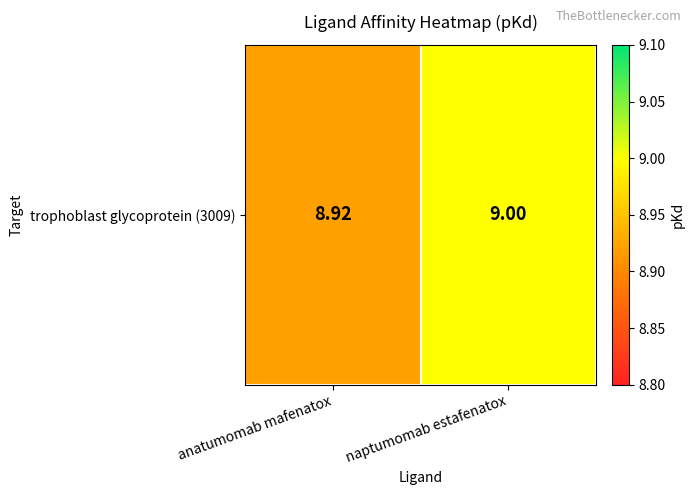

How many data points are less than 9?

1